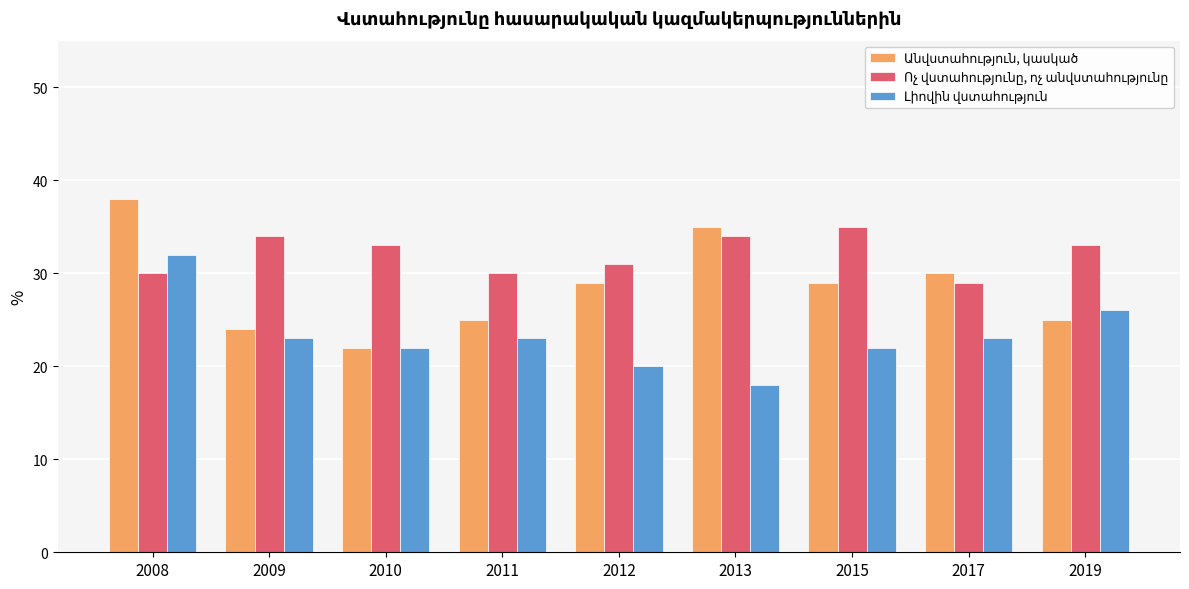

At which category is the sum across all series the highest?

2008